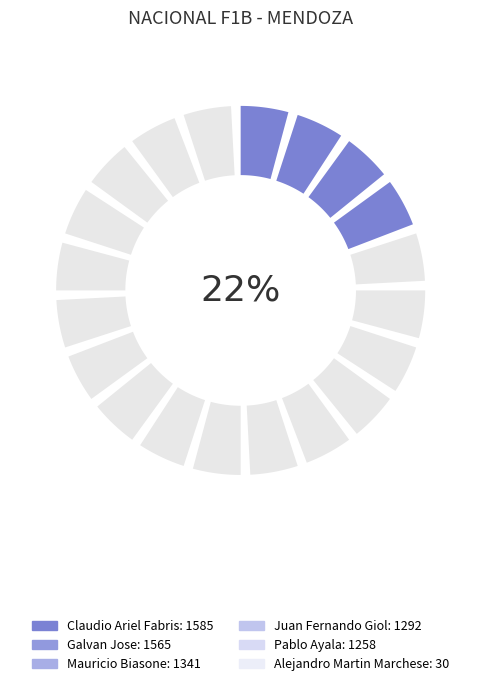

Which category has the smallest portion of the pie?

Alejandro Martin Marchese